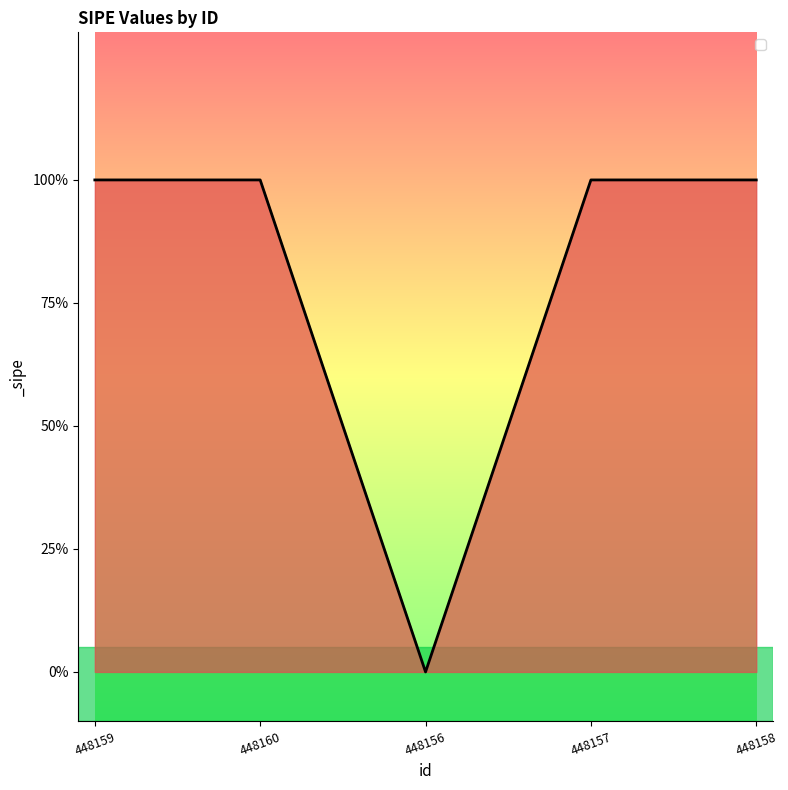

Reading left to right, list all the values displayed in this chart.

1	1	0	1	1